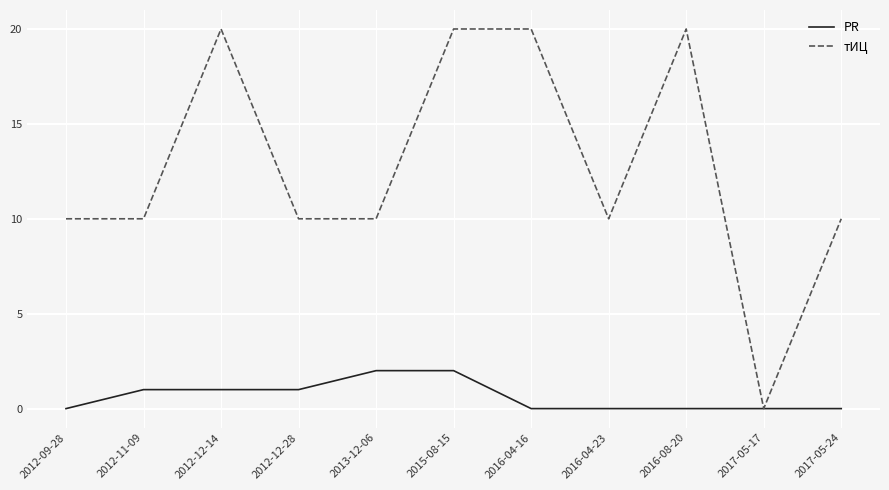

Does the chart display data point markers on the line(s)?

No